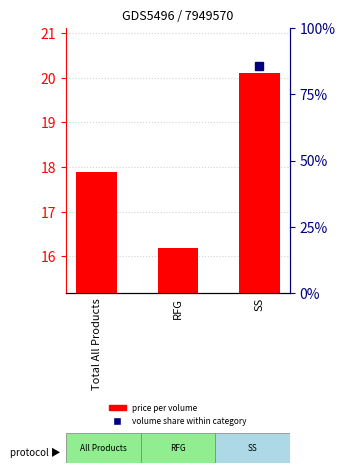

The volume share (%) series shows 122.6 at SS. True or false?

False